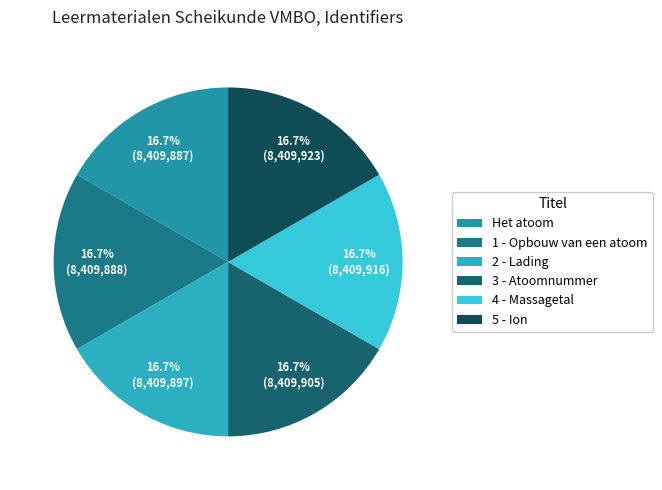

Does any single category account for the majority?

No